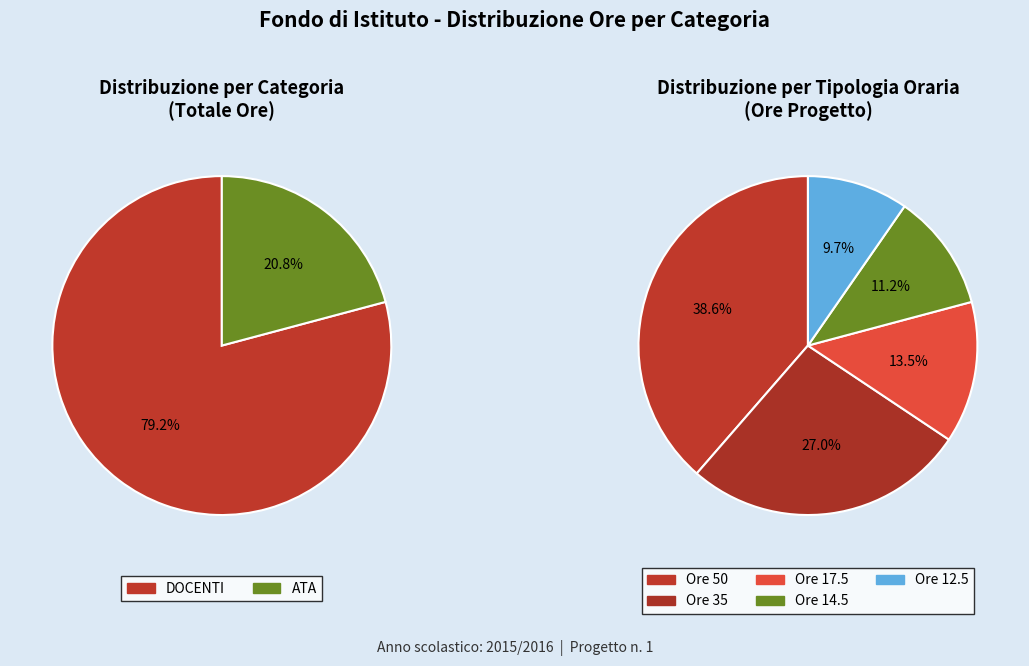

Rank the series by their maximum value, from lowest to highest.

ATA, DOCENTI